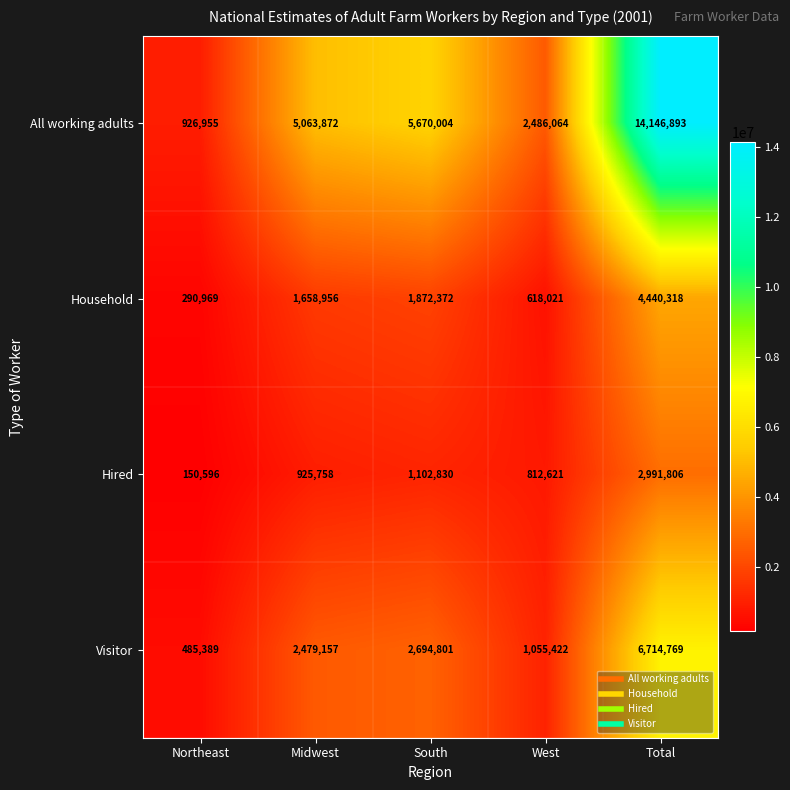

What is the minimum value for Hired?

150596